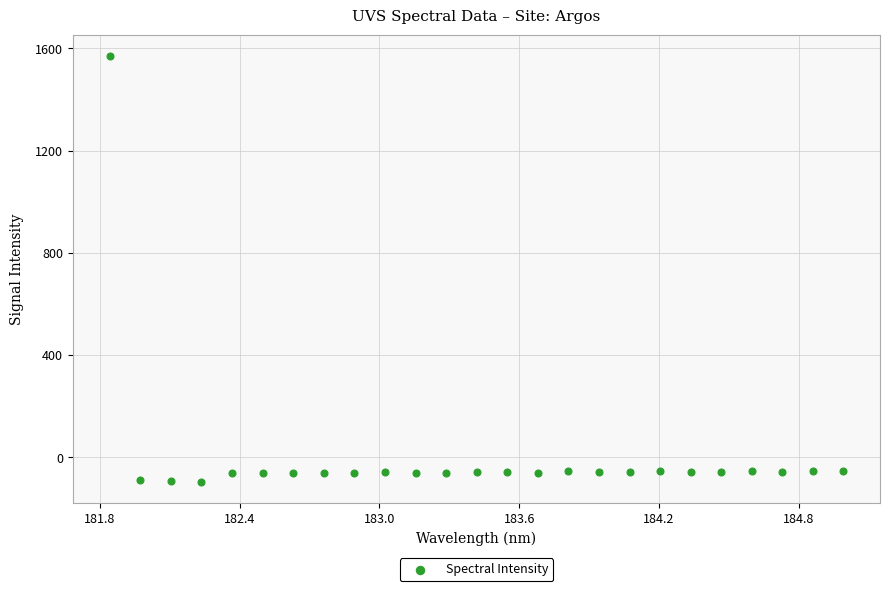

What is the range of X values (max minus min)?

3.1